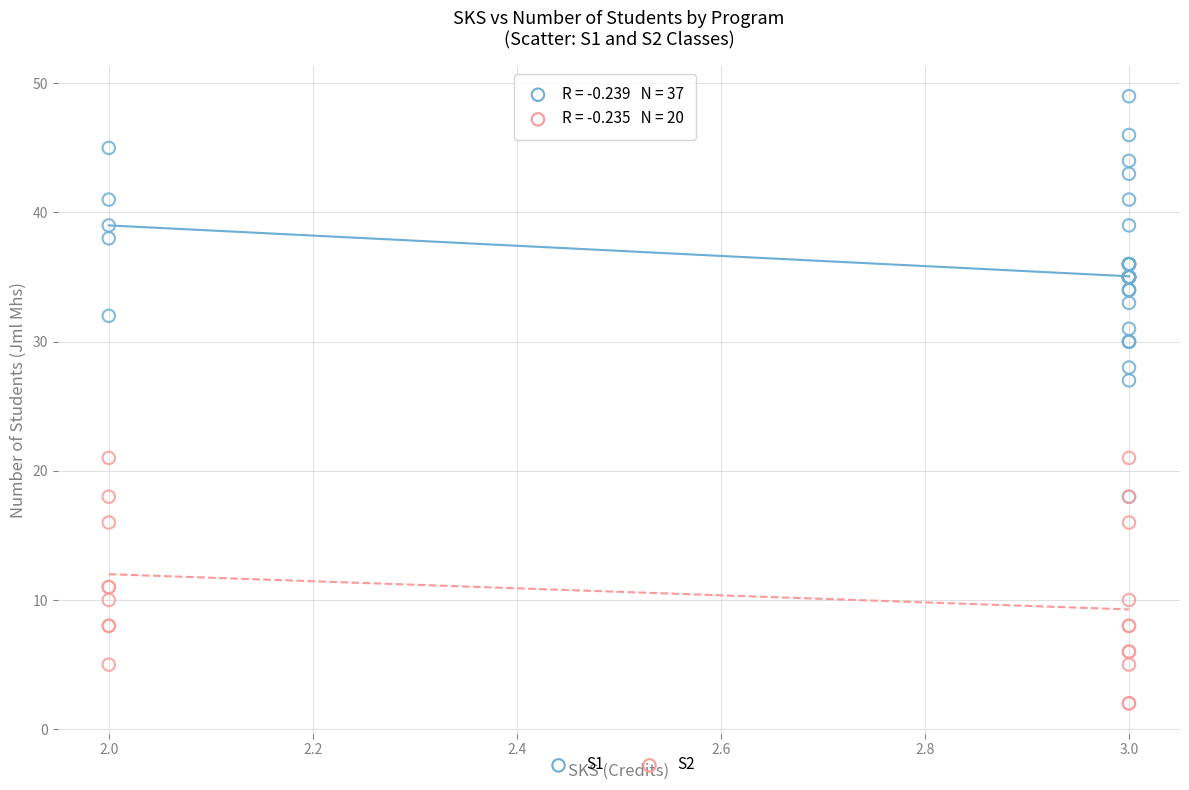

Which series has the largest Y range (max minus min)?

S1